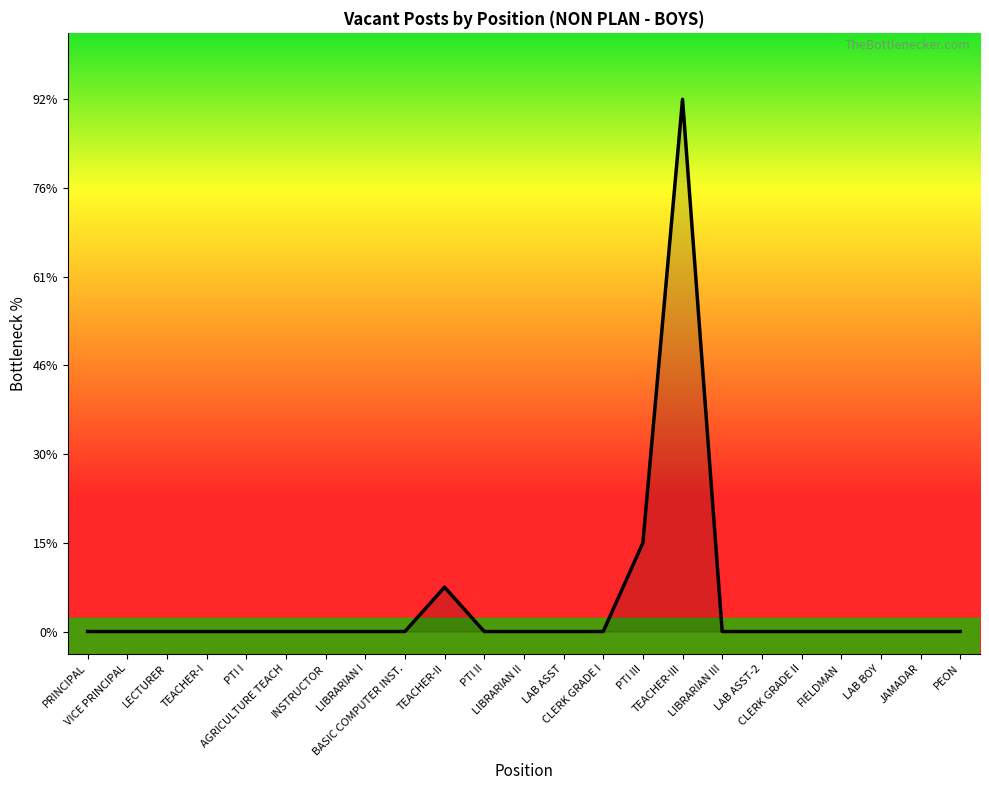

Does the chart display data point markers on the line(s)?

No